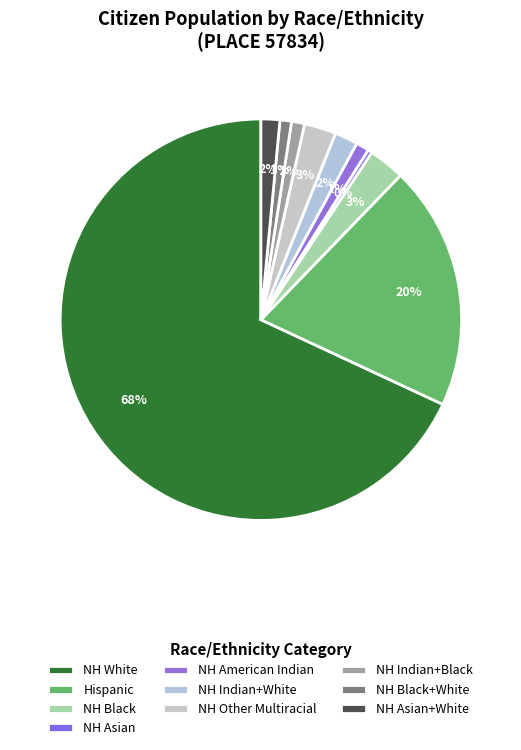

What is the majority slice?

NH White